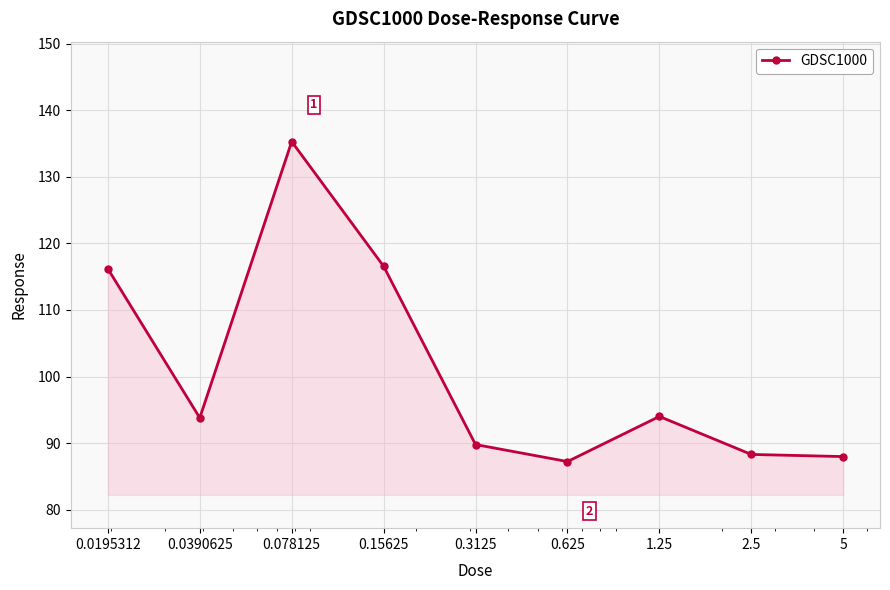

What is the maximum value shown in the chart?

135.3